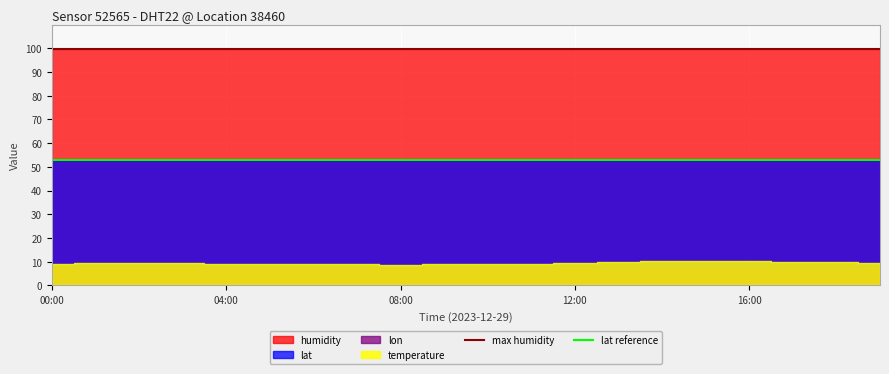

Reading left to right, list all the values displayed in this chart.

temperature: 9.1	9.5	9.4	9.3	9.2	9.1	9.0	8.9	8.8	8.9	9.0	9.2	9.5	9.8	10.1	10.3	10.2	10.0	9.8	9.6
humidity: 99.9	99.9	99.9	99.9	99.9	99.9	99.9	99.9	99.9	99.9	99.9	99.9	99.9	99.9	99.9	99.9	99.9	99.9	99.9	99.9
lat: 53.1	53.1	53.1	53.1	53.1	53.1	53.1	53.1	53.1	53.1	53.1	53.1	53.1	53.1	53.1	53.1	53.1	53.1	53.1	53.1
lon: 7.0	7.0	7.0	7.0	7.0	7.0	7.0	7.0	7.0	7.0	7.0	7.0	7.0	7.0	7.0	7.0	7.0	7.0	7.0	7.0